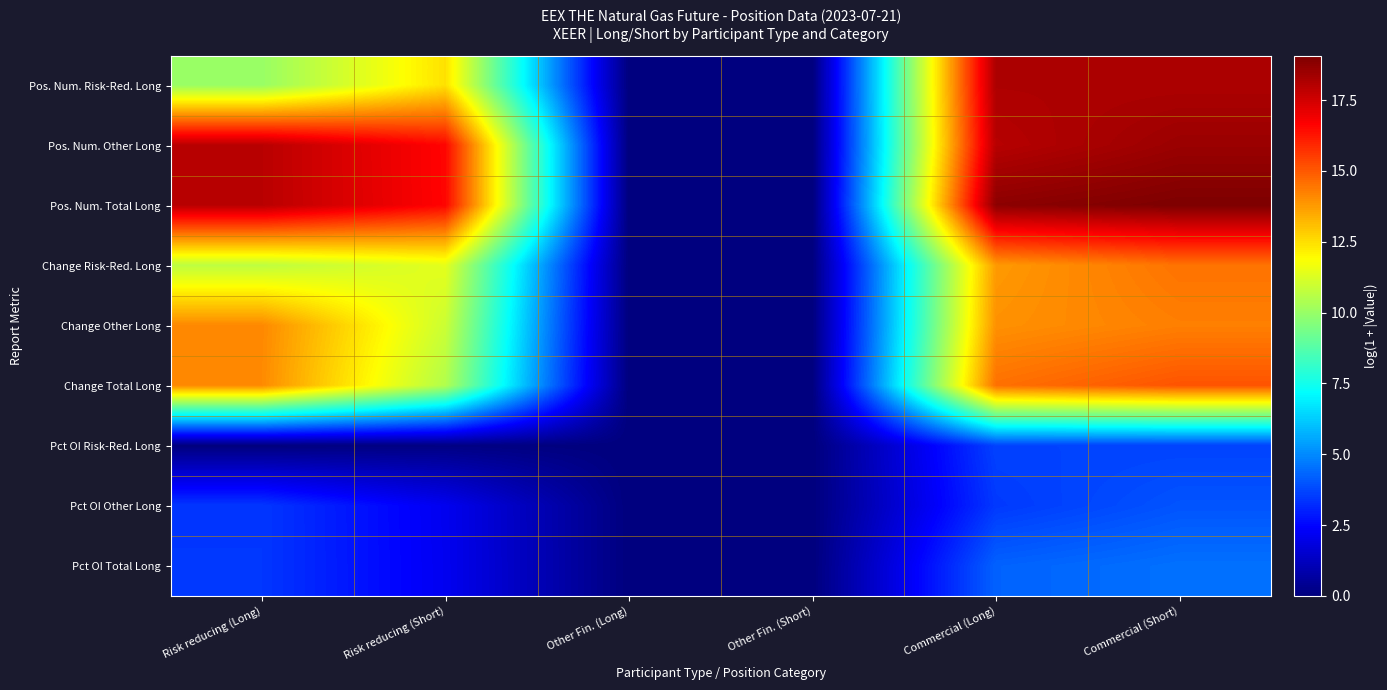

At which category is the sum across all series the highest?

Commercial (Short)